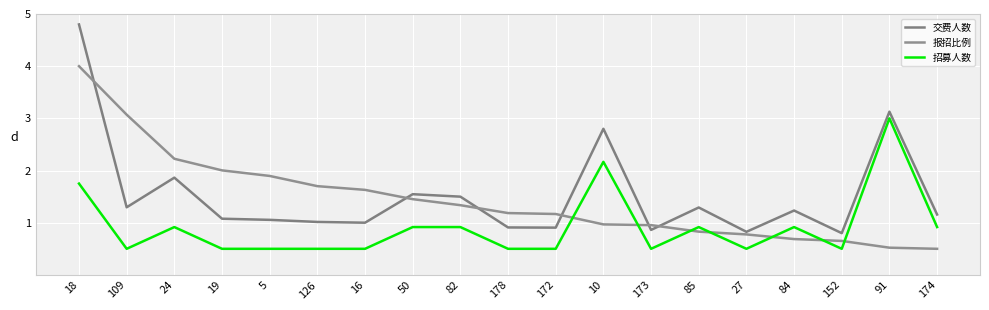

At which category does 招募人数 reach its first local valley?

109